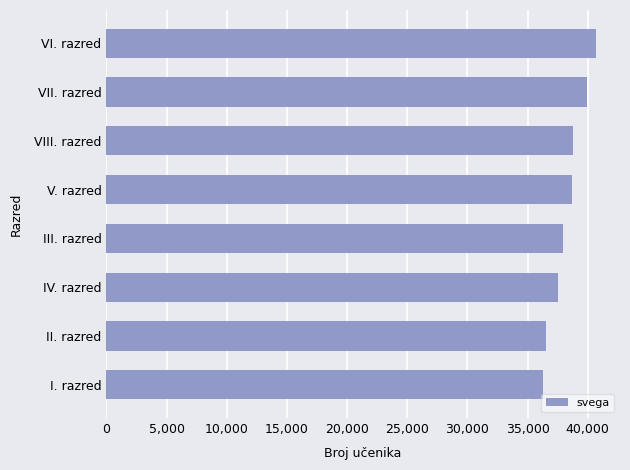

How many data points are less than 38655?

4